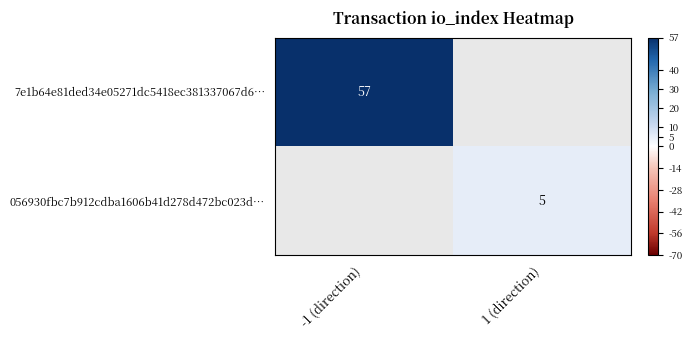

Is it true that 056930fbc7b912cdba1606b41d278d472bc023d… equals 6.6 at 1 (direction)?

False